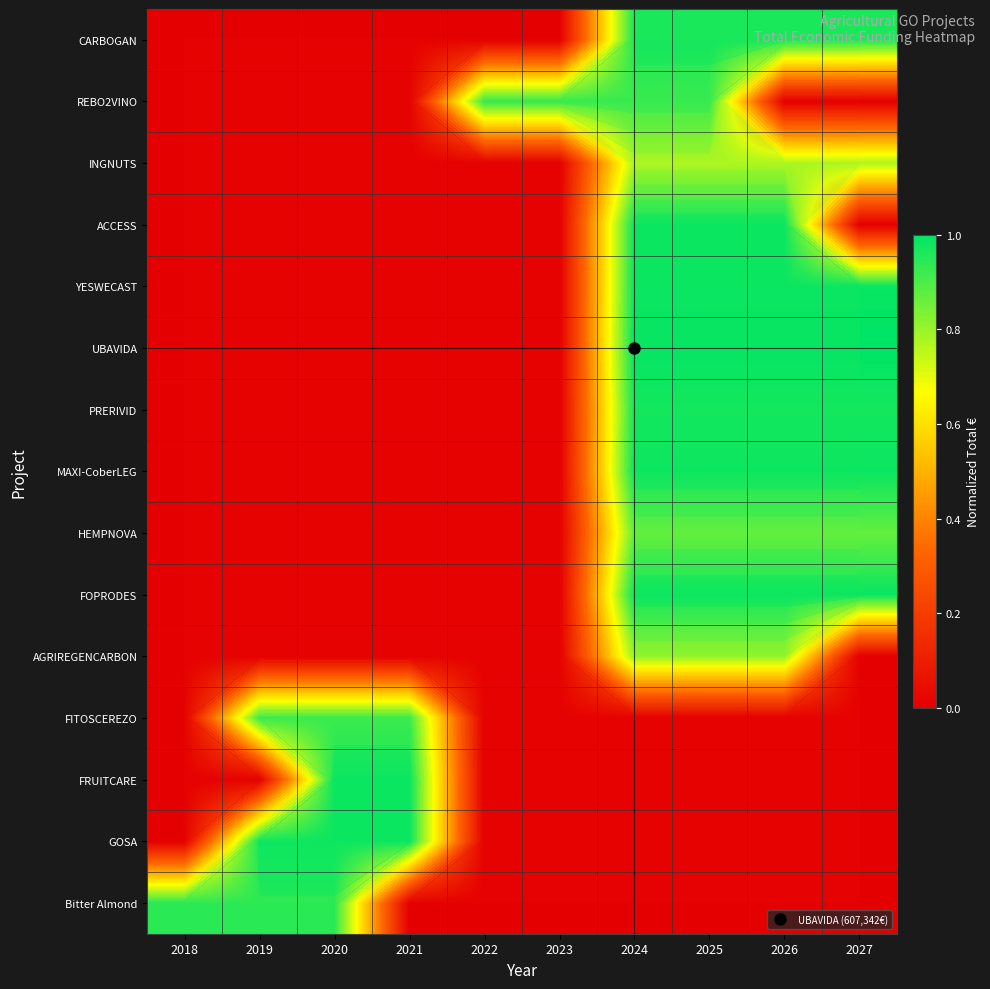

How many series are shown in this chart?

15